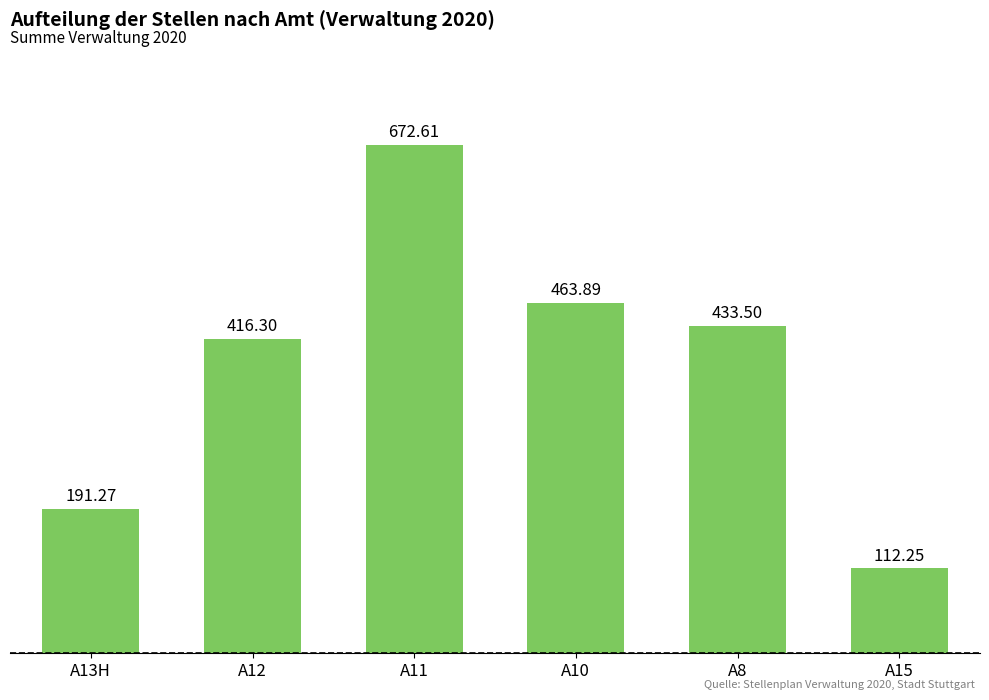

Which label corresponds to the smallest value in the chart?

A15